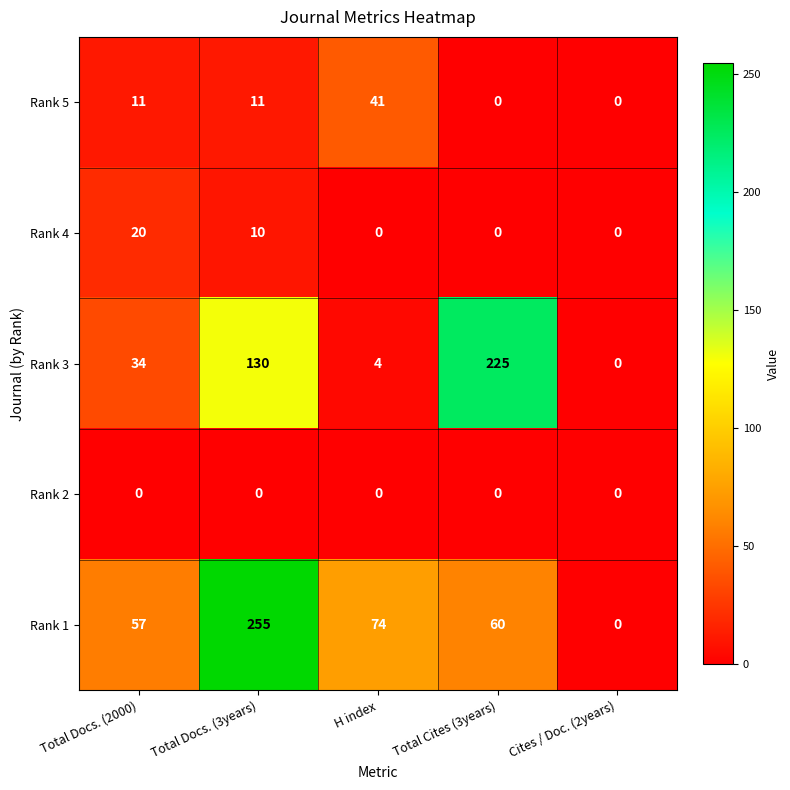

Between Total Cites (3years) and Cites / Doc. (2years), which series saw the biggest shift?

Rank 3